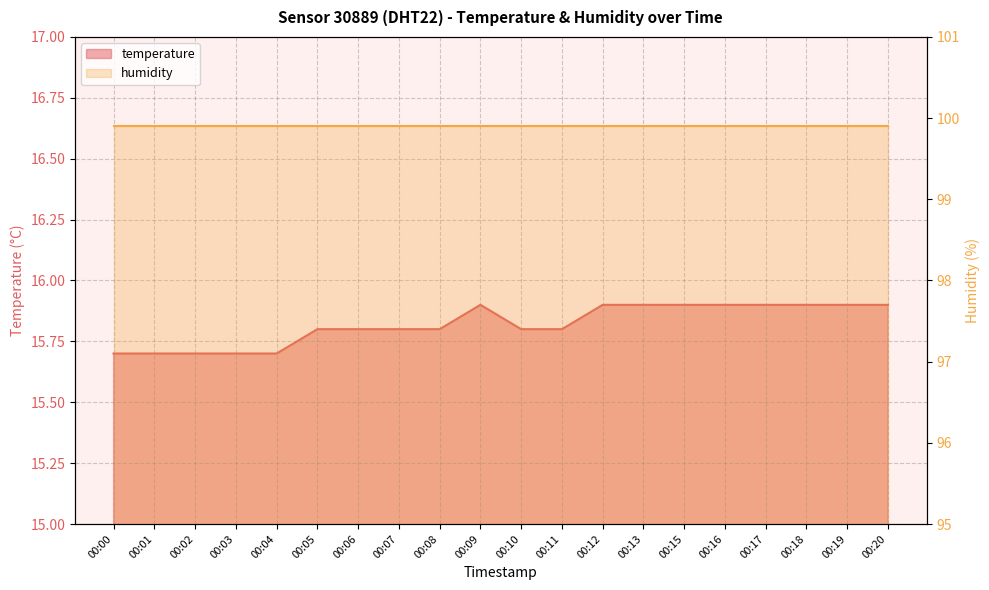

What is the smallest value displayed?

15.7